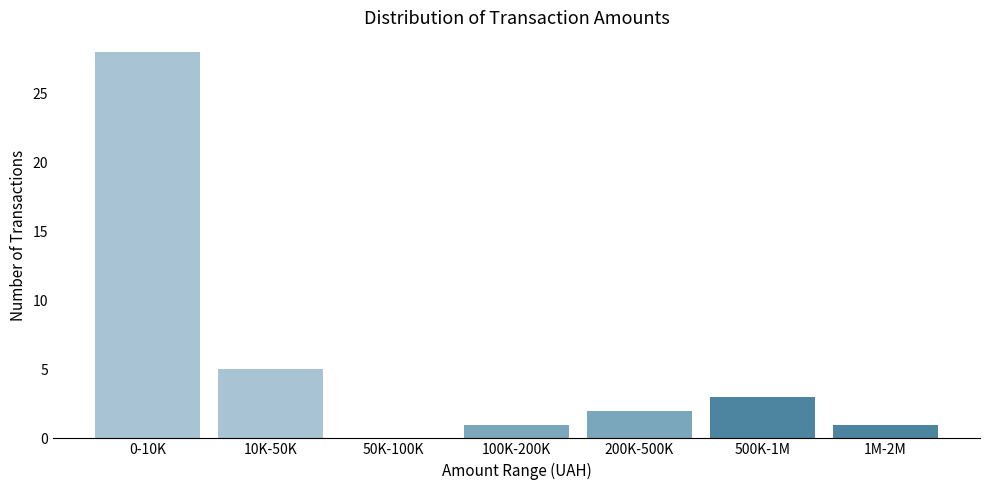

Reading left to right, list all the values displayed in this chart.

0-10K=28	10K-50K=5	50K-100K=0	100K-200K=1	200K-500K=2	500K-1M=3	1M-2M=1